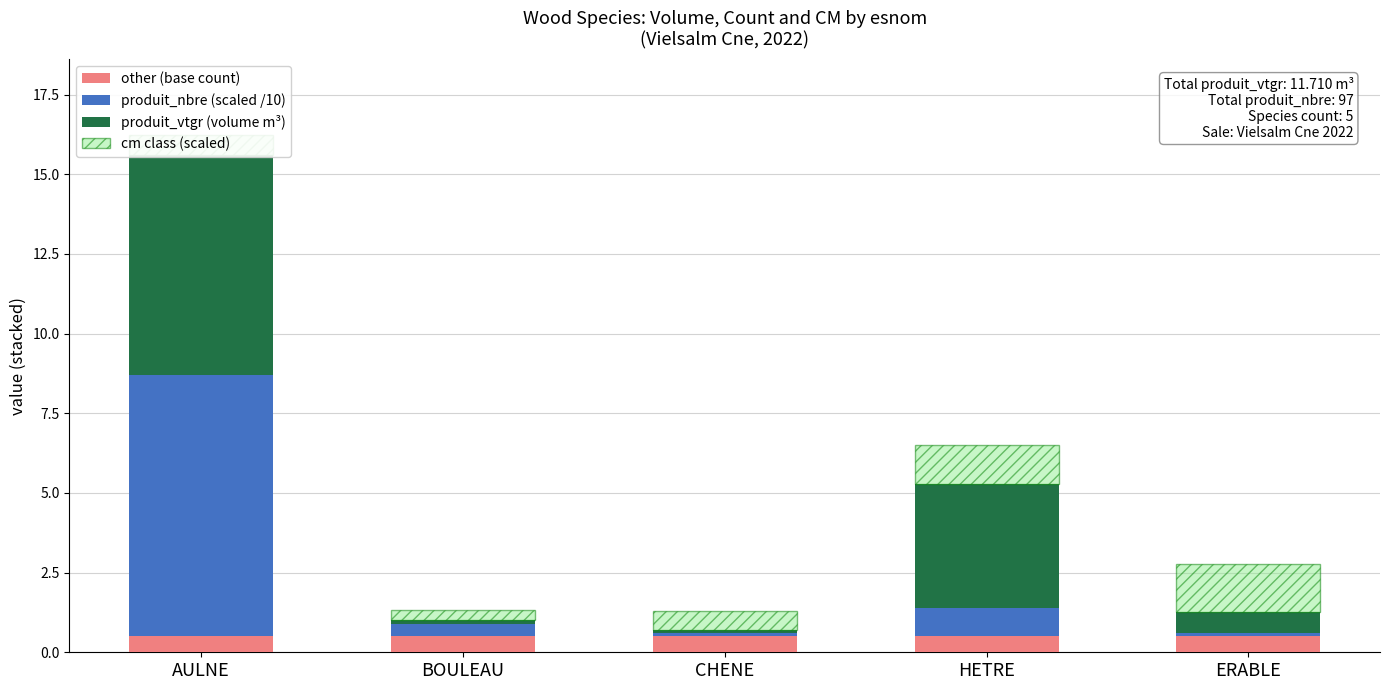

The cm class (scaled) series shows 0.5 at BOULEAU. True or false?

False